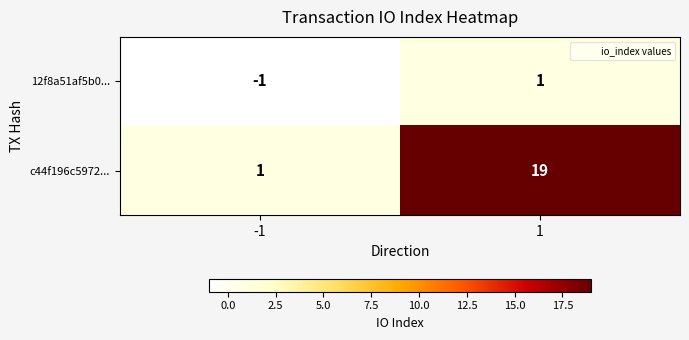

Reading right to left, list all the values displayed in this chart.

12f8a51af5b0...: 1	-1
c44f196c5972...: 19	1